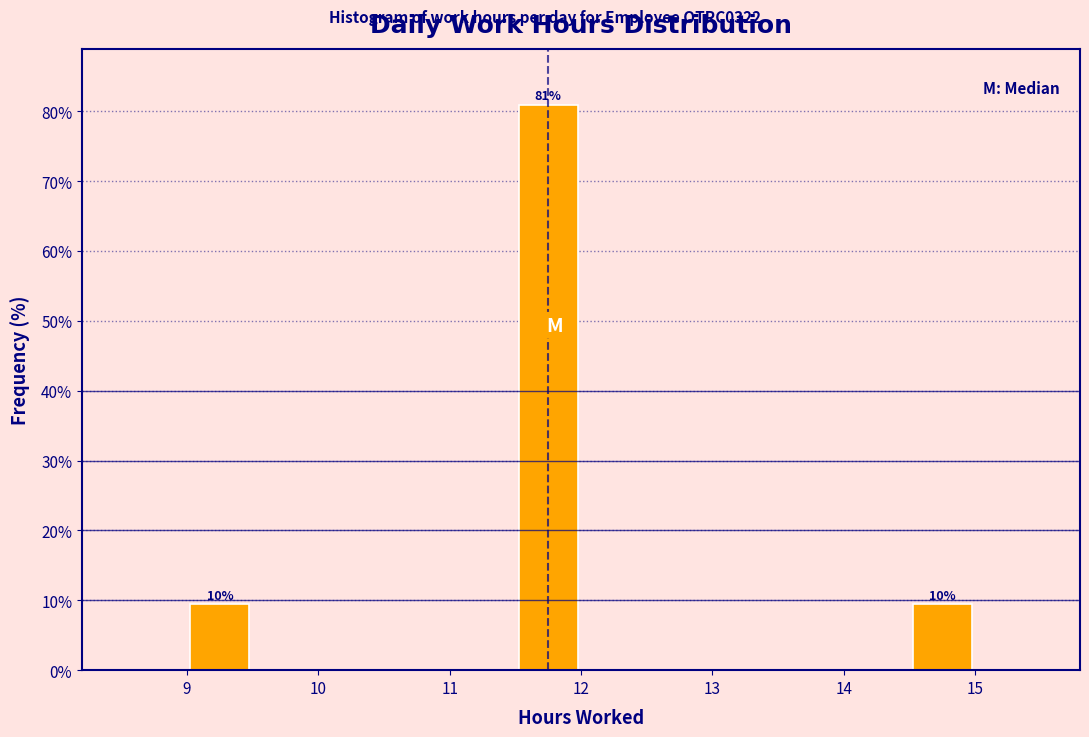

Over which range of the x-axis is the bar tallest?

11.5 to 12.0